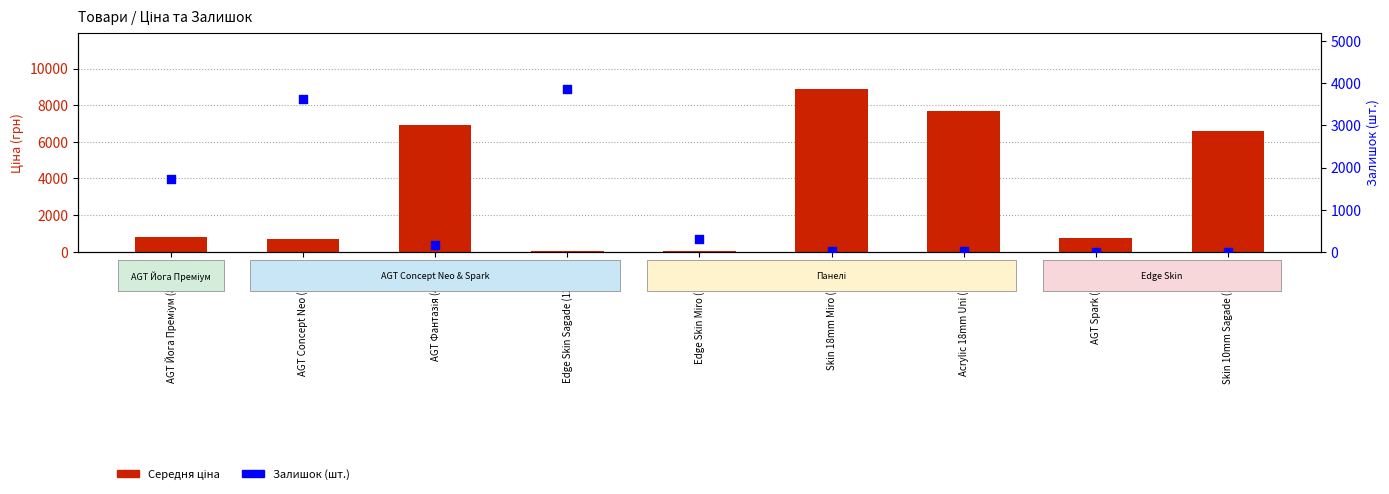

What are all the series names shown in the legend?

Середня ціна, Залишок (шт.)